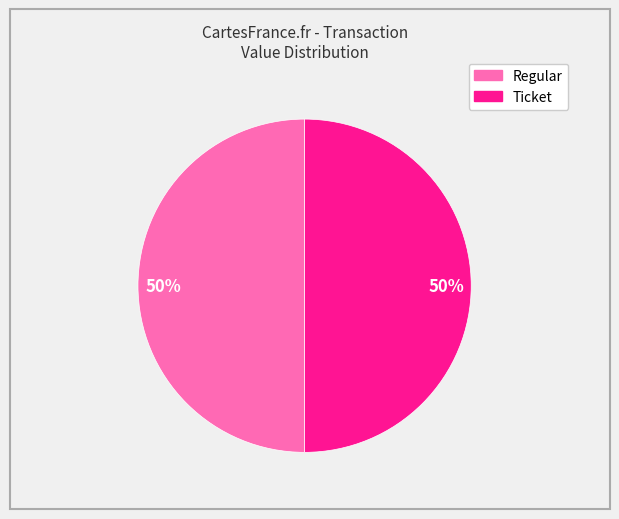

To the nearest percent, what portion does Ticket represent?

50%